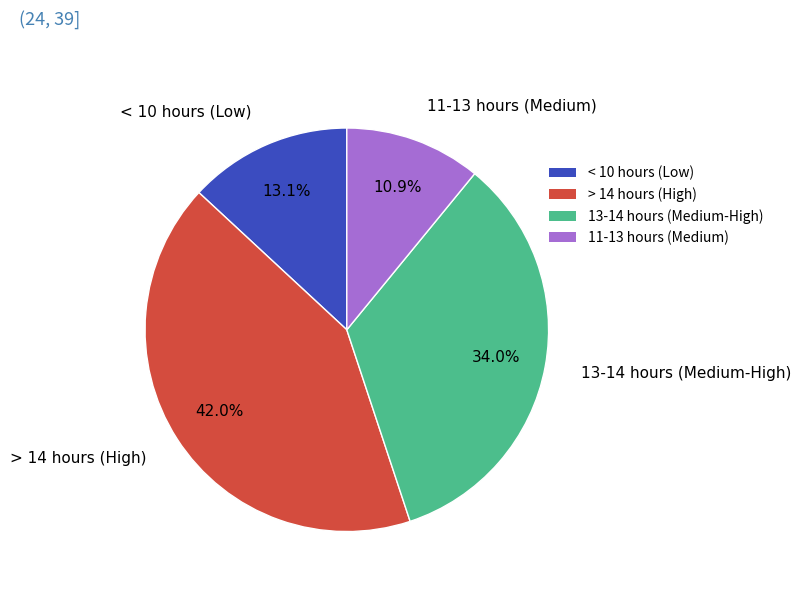

To the nearest percent, what is the difference between the largest and smallest slice percentages?

31%